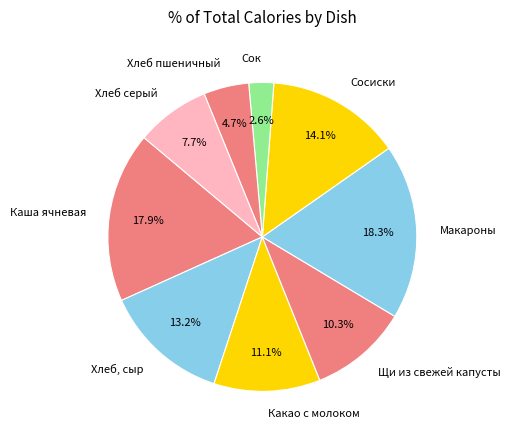

Between Хлеб серый and Каша ячневая, which is larger?

Каша ячневая